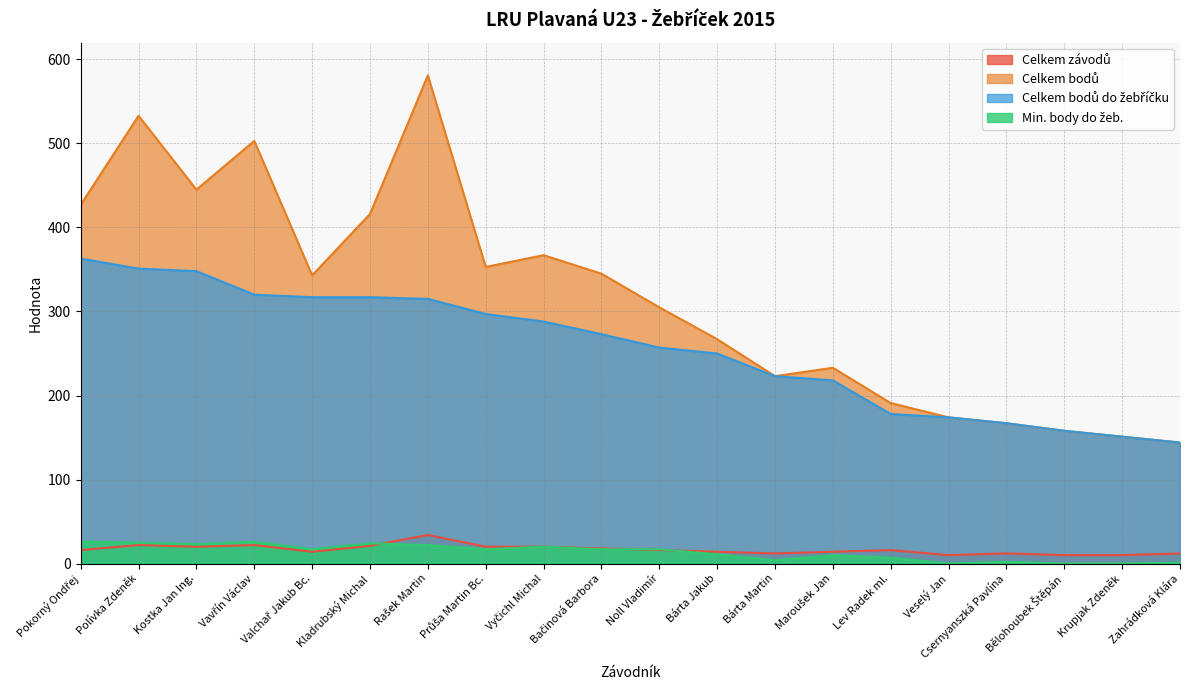

Reading left to right, what are all the values shown in this chart?

Celkem závodů: 16	22	20	22	14	21	34	20	20	18	16	14	12	14	16	10	12	10	10	12
Celkem bodů: 427	533	445	503	343	416	581	353	367	345	305	267	223	233	191	174	167	158	151	144
Celkem bodů do žebříčku: 363	351	348	320	317	317	315	297	288	273	257	250	223	218	178	174	167	158	151	144
Min. body do žeb.: 26	25	23	26	17	24	22	17	20	17	17	11	4	10	7	0	2	0	0	1